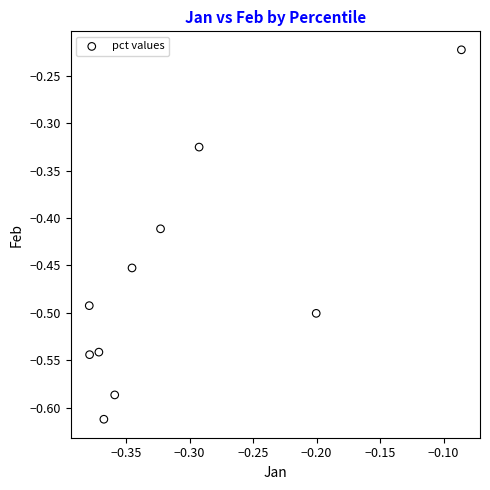

What is the range of Y values (max minus min)?

0.4